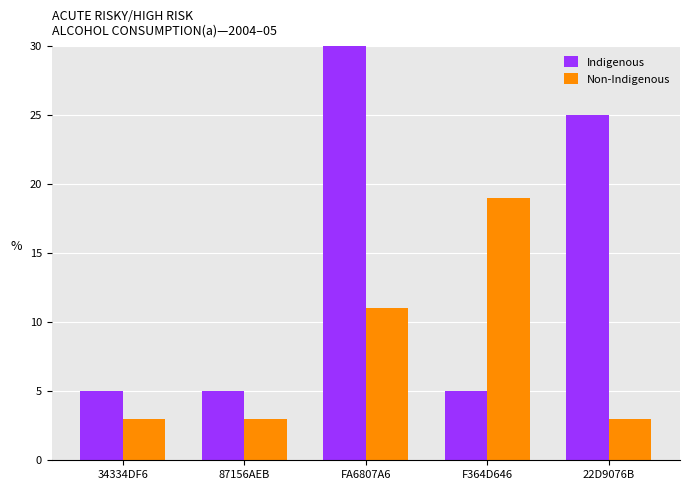

Does the chart contain stacked bars?

No